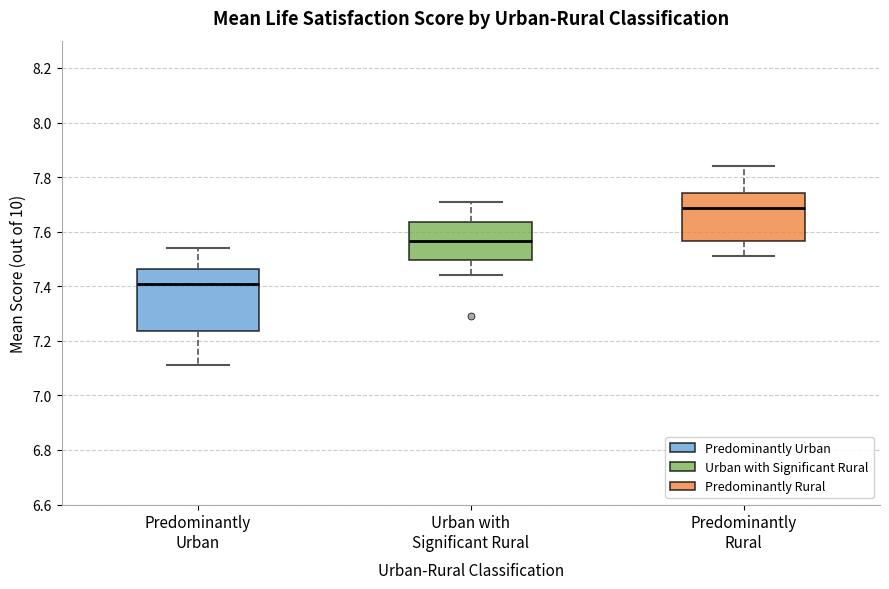

Where does the upper whisker of the box for Urban with Significant Rural end on the y-axis? The values are not printed on the chart, so give them approximately, as read against the axis.

7.72